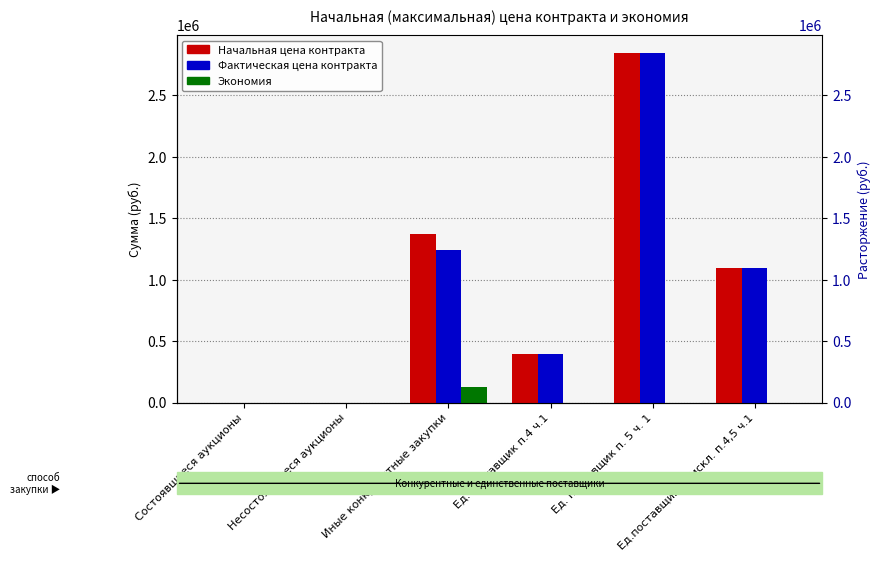

Reading left to right, what are all the values shown in this chart?

Начальная цена контракта: 0.0	0.0	1367088.0	398436.4	2845380.1	1097939.0
Фактическая цена контракта: 0.0	0.0	1241120.2	398436.4	2845380.1	1097939.0
Экономия: 0.0	0.0	125967.8	0.0	0.0	0.0